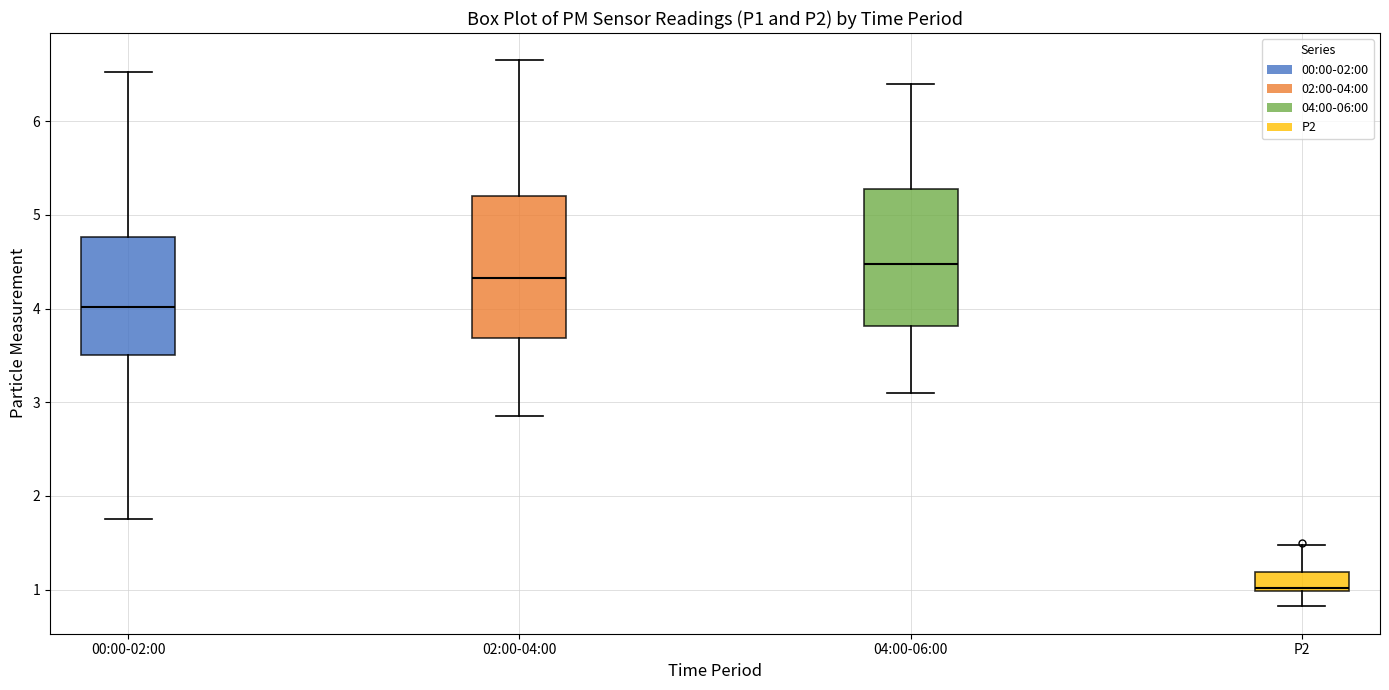

Where is the upper edge of the box for 04:00-06:00 on the y-axis? The values are not printed on the chart, so give them approximately, as read against the axis.

5.3